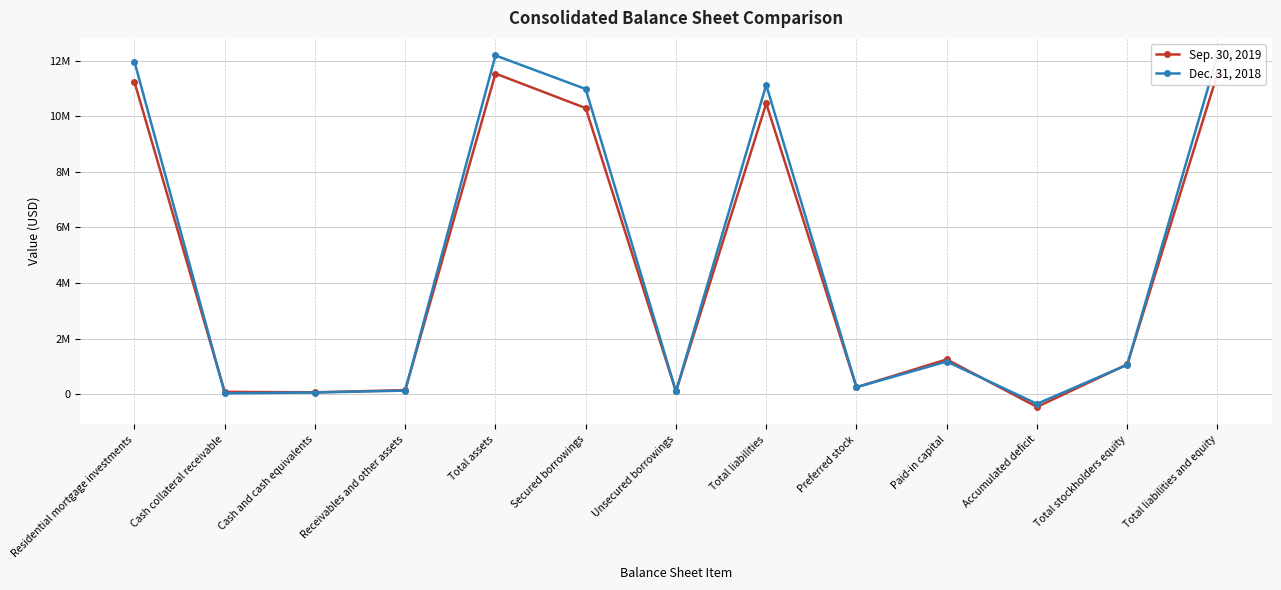

At which category is the sum across all series the highest?

Total assets